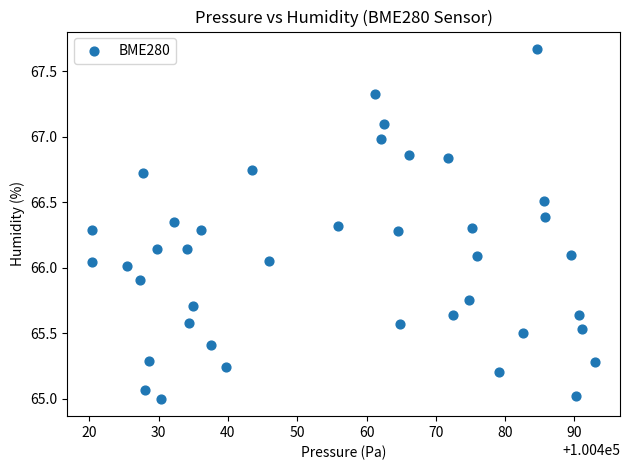

What is the range of Y values (max minus min)?

2.7